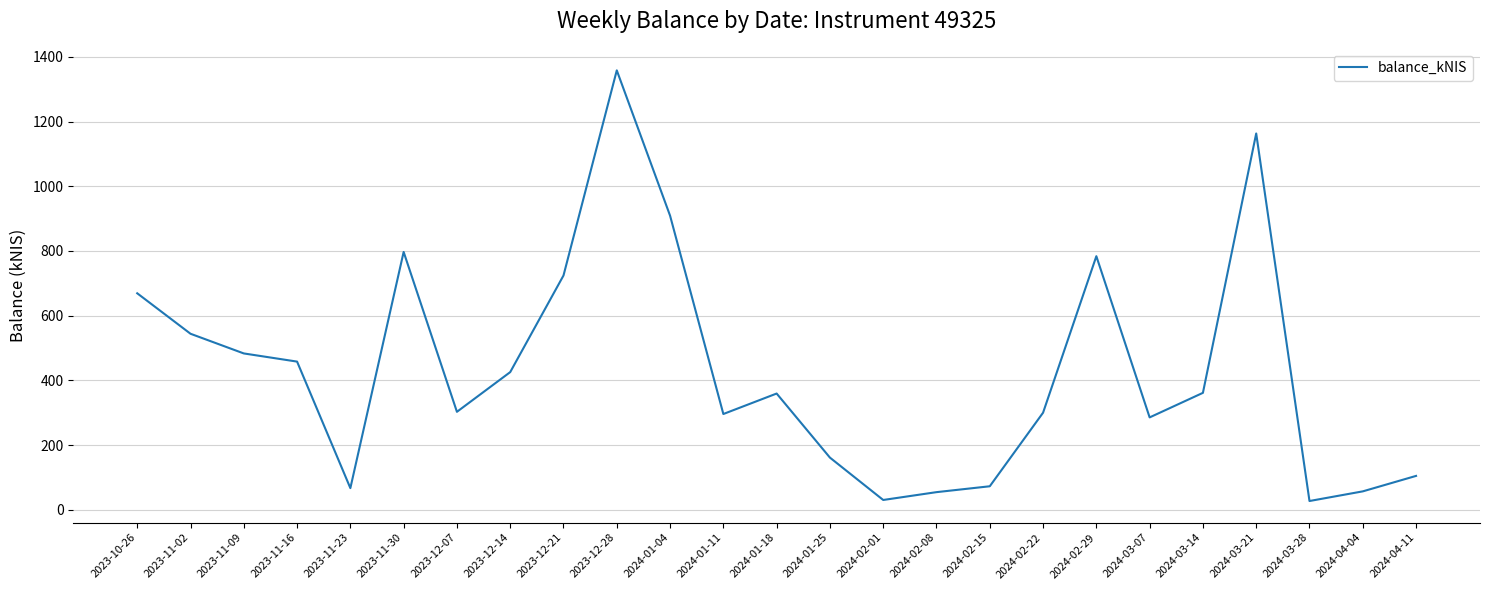

What is the change in value from 2023-11-16 to 2023-12-07?

-155.2